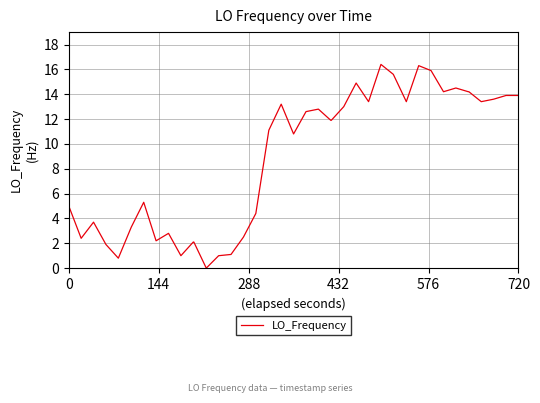

What is the difference between the maximum and minimum values?

16.4